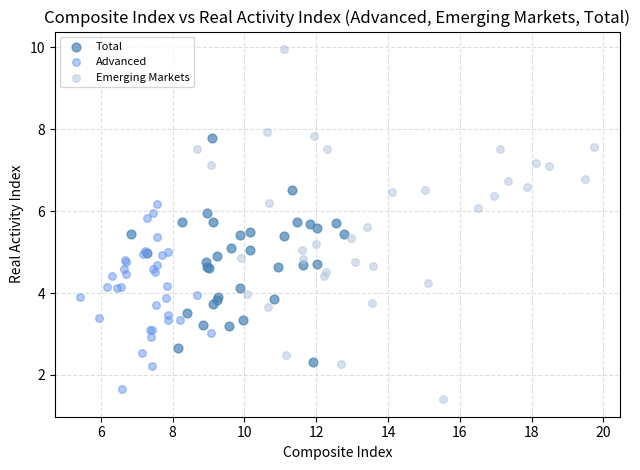

Which series has the largest Y range (max minus min)?

Emerging Markets